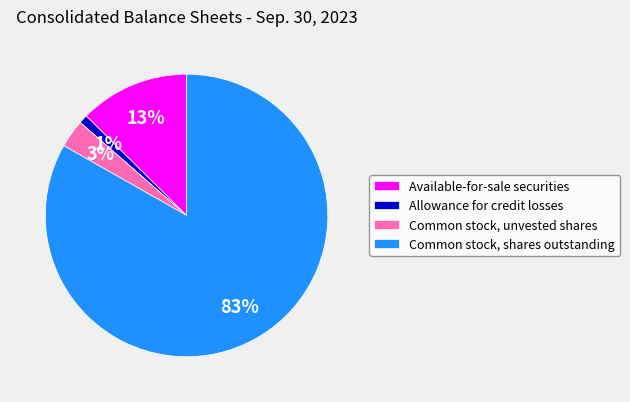

Which has a higher value, Allowance for credit losses or Common stock, shares outstanding?

Common stock, shares outstanding